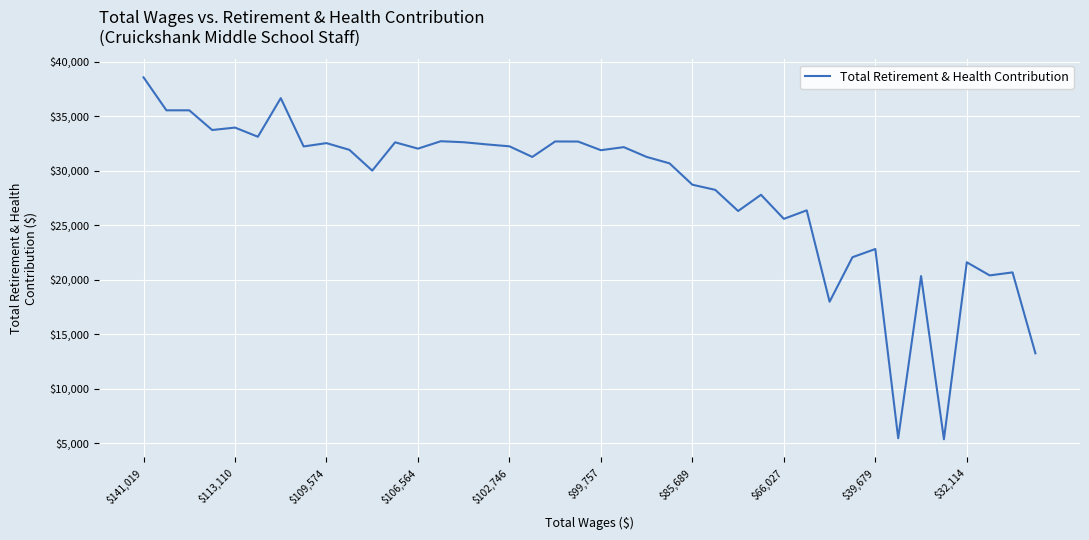

What is the greatest value displayed?

38573